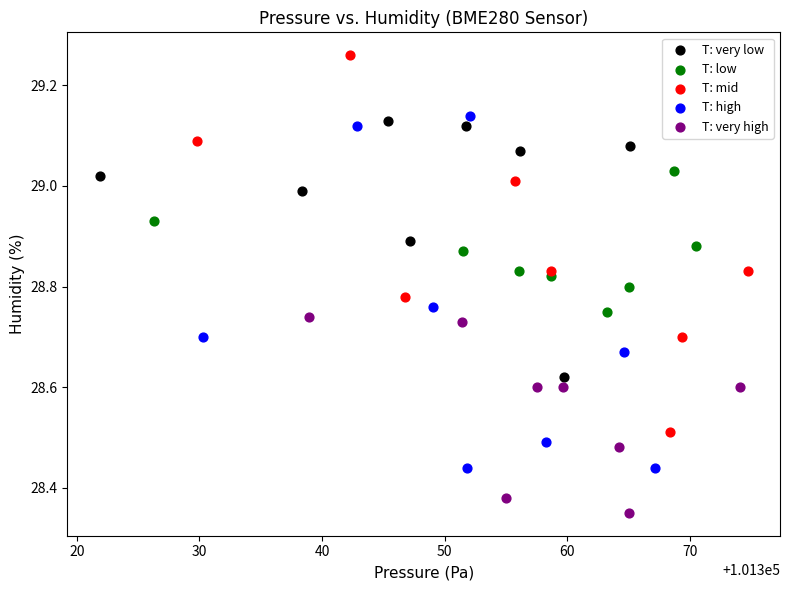

Which series has the widest spread of Y values?

T: mid